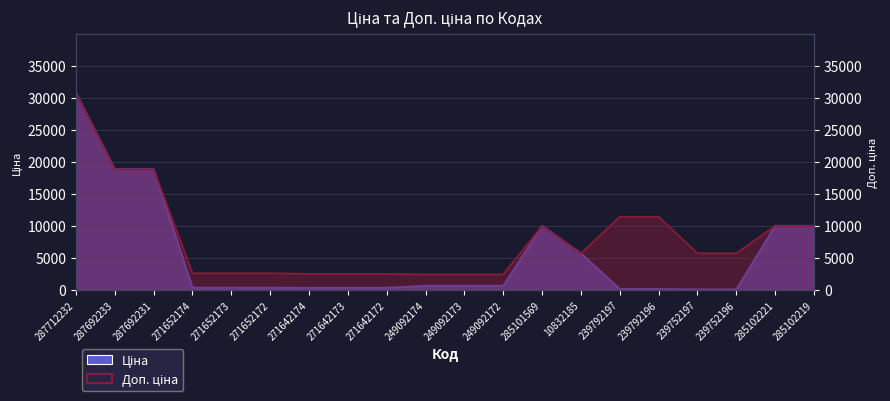

Which has a higher value, 285102221 or 285102219?

285102221